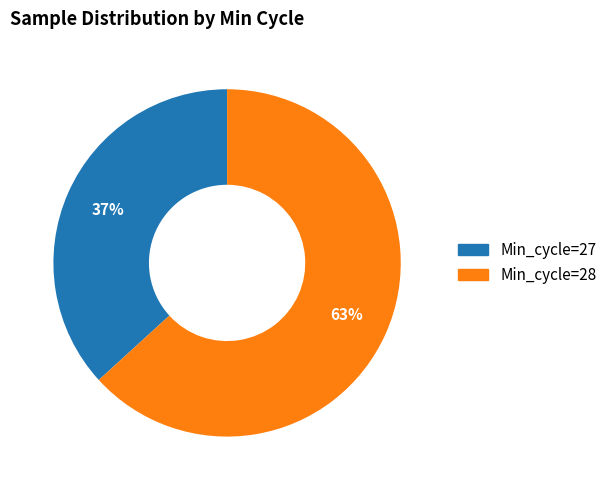

To the nearest percent, what is the average slice percentage?

50%